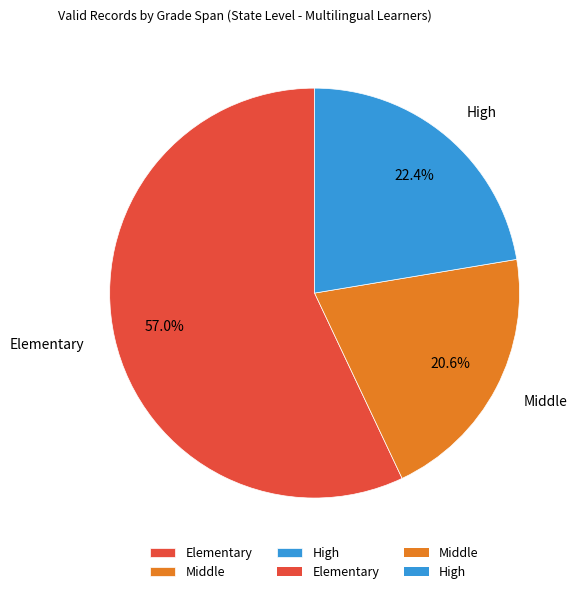

Is it true that Elementary is 57% of the pie?

True